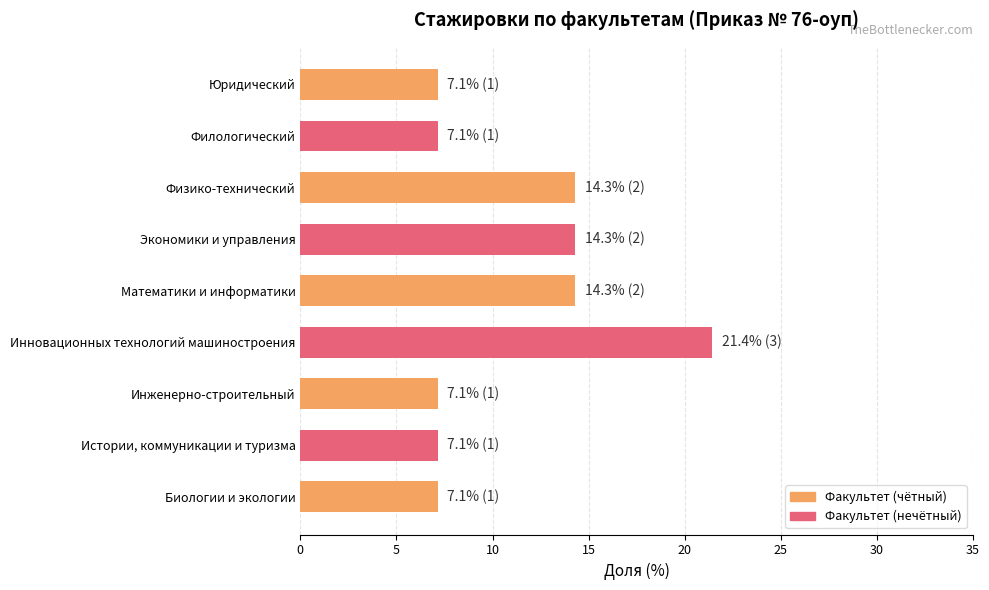

What is the sum of all values?

100.0